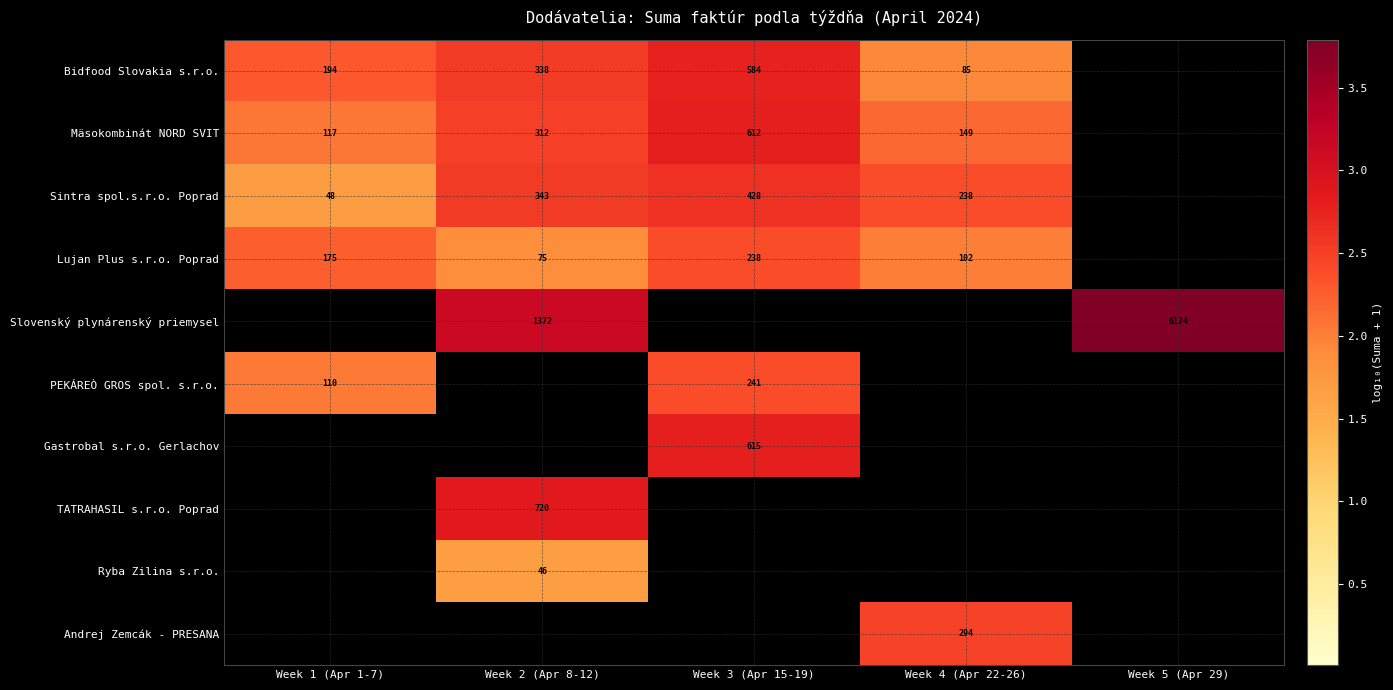

The Mäsokombinát NORD SVIT series shows 612 at Week 3 (Apr 15-19). True or false?

True